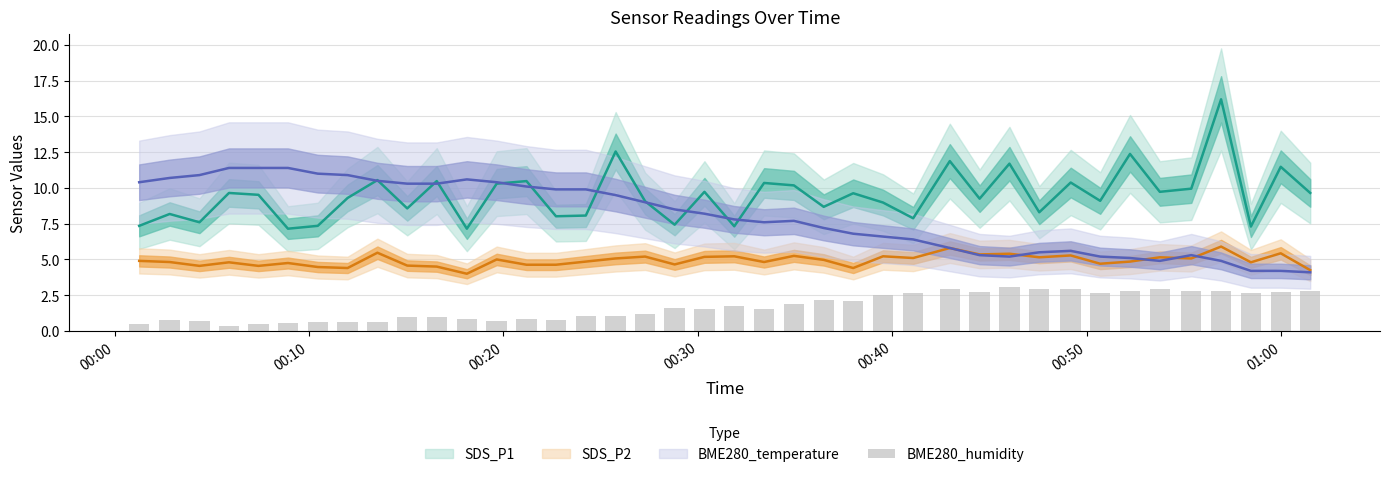

The value at 00:40 is 2.5. True or false?

True